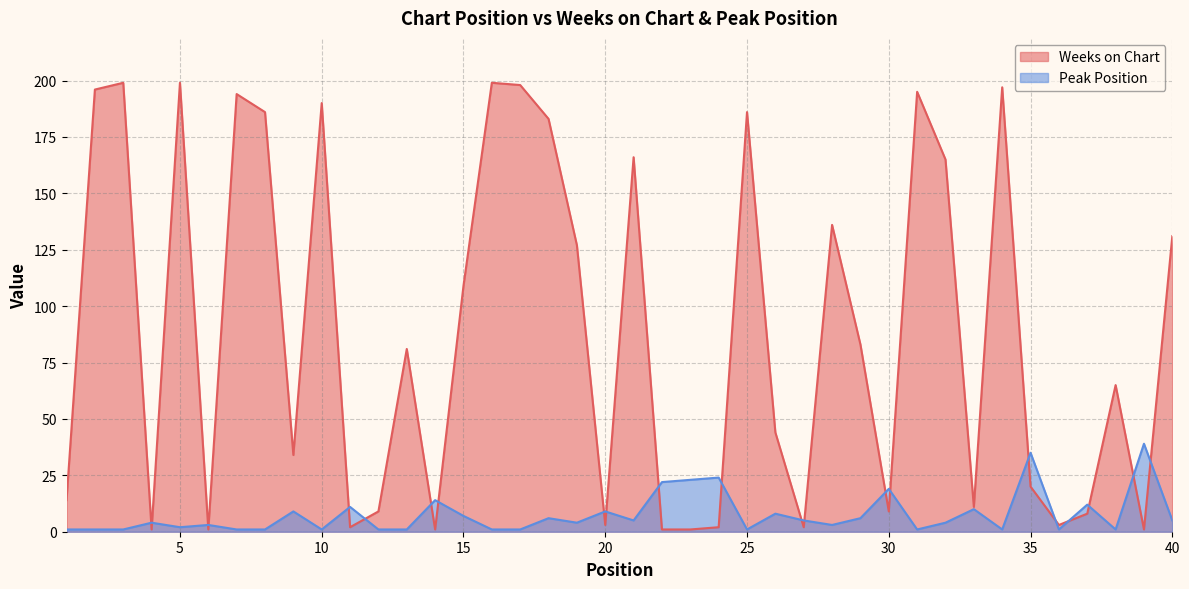

At which label does Peak Position first exceed 4?

9